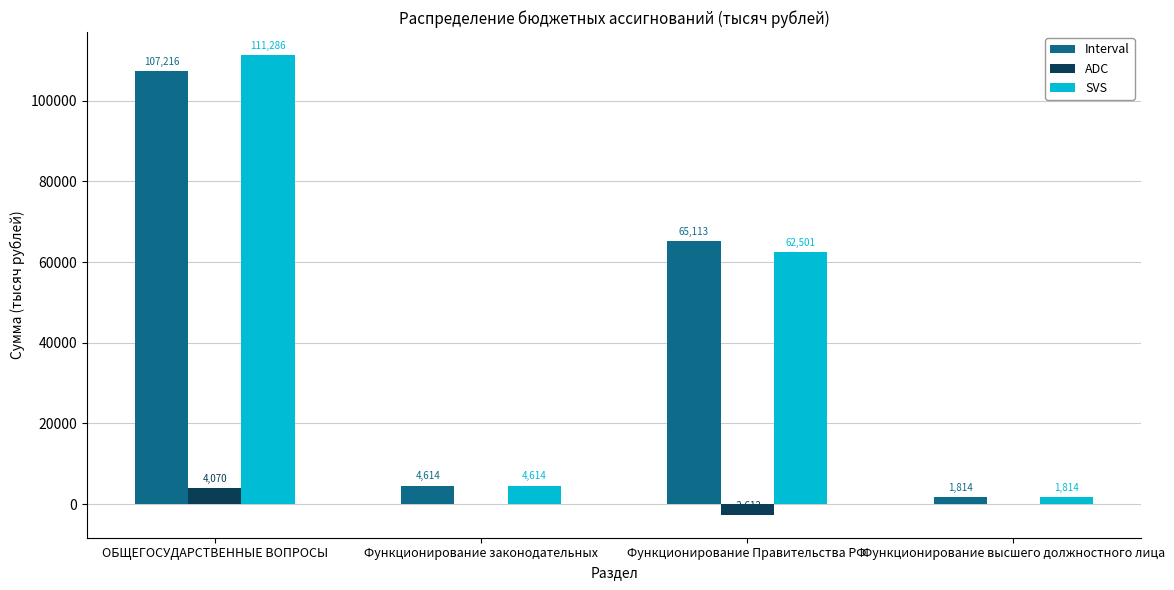

Between Функционирование законодательных and Функционирование Правительства РФ, which series saw the biggest shift?

Interval